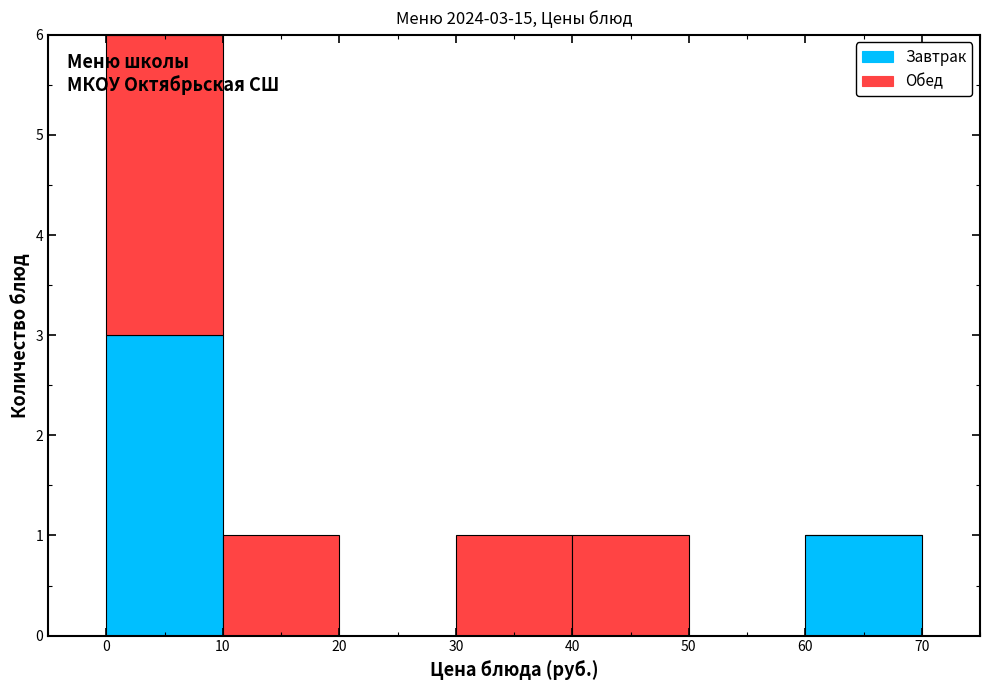

Which range on the x-axis has the tallest stacked bar (by total height)?

0 to 10